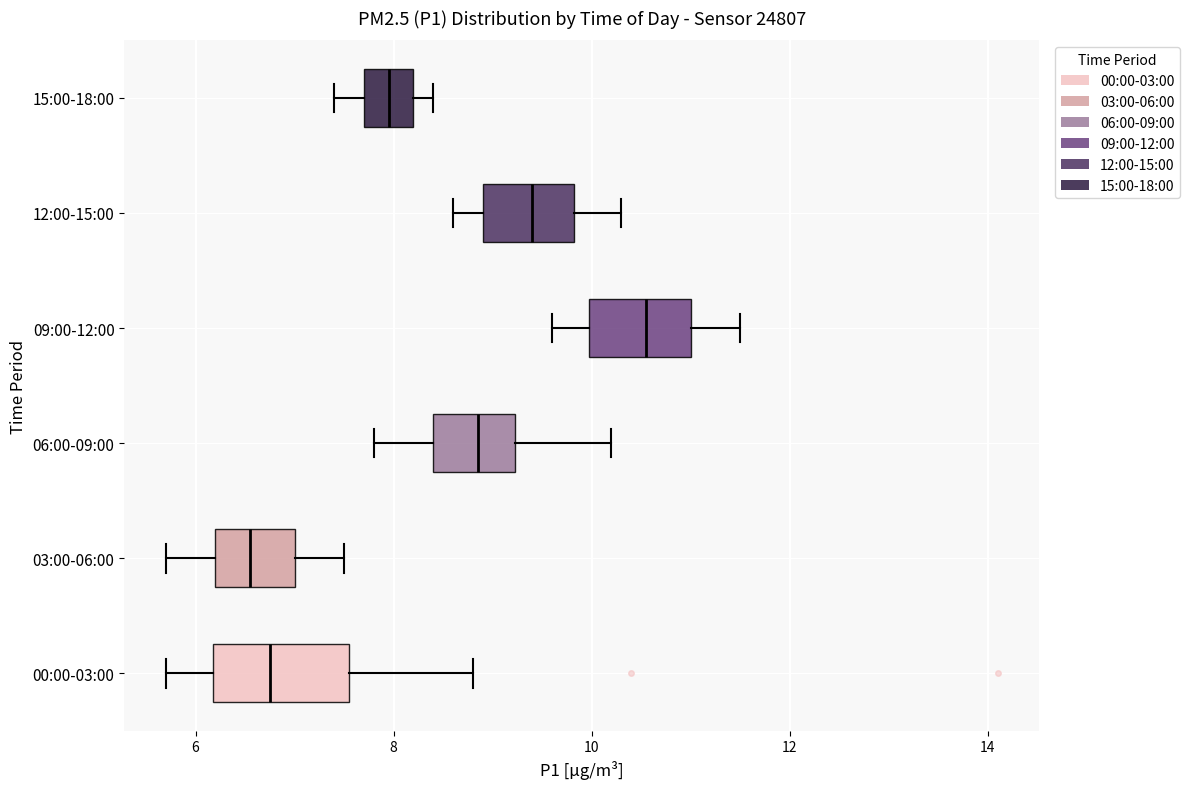

Reading bottom to top, read every box against the x-axis: the position of its median line, the range the box covers, and the ends of its whiskers. The values are not printed on the chart, so give them approximately, as read against the axis.

00:00-03:00: median 6.8, box 6.2 to 7.6, whiskers 5.8 to 8.8
03:00-06:00: median 6.6, box 6.2 to 7.0, whiskers 5.8 to 7.6
06:00-09:00: median 8.8, box 8.4 to 9.2, whiskers 7.8 to 10.2
09:00-12:00: median 10.6, box 10.0 to 11.0, whiskers 9.6 to 11.6
12:00-15:00: median 9.4, box 9.0 to 9.8, whiskers 8.6 to 10.4
15:00-18:00: median 8.0, box 7.8 to 8.2, whiskers 7.4 to 8.4